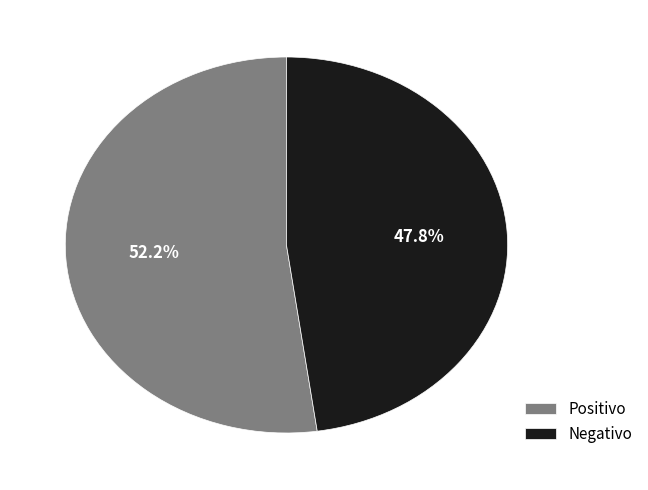

Which category has the biggest portion of the pie?

Positivo